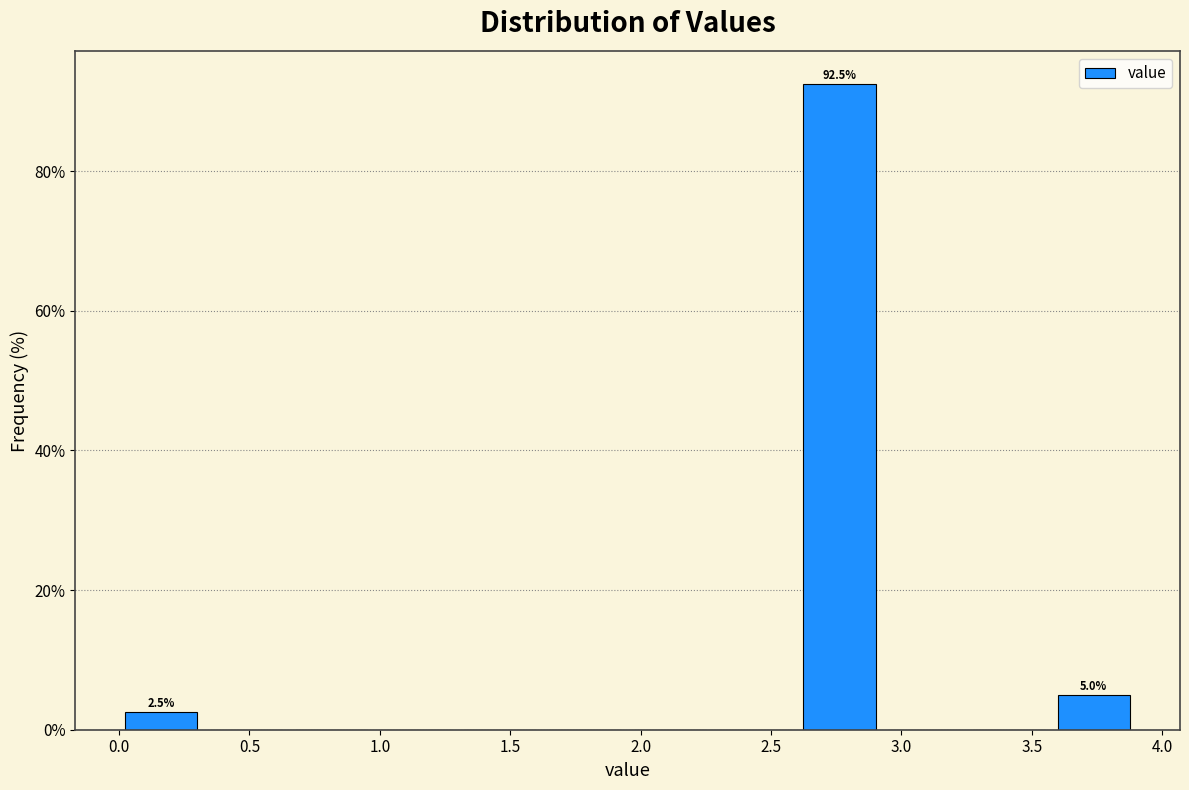

Which range on the x-axis has the tallest bar?

2.600 to 2.925